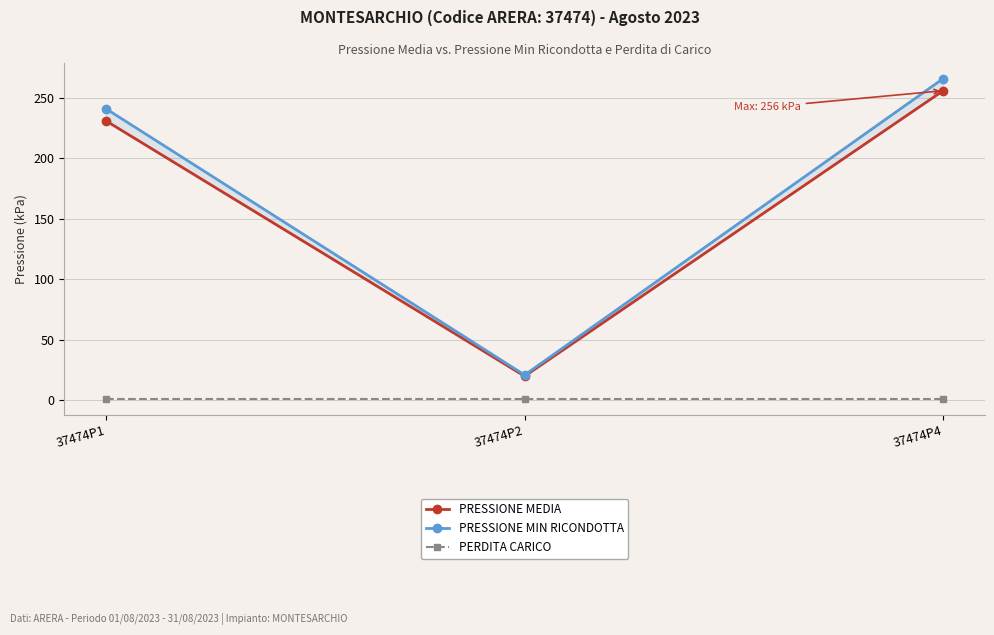

What is the difference between the maximum and minimum values in the PRESSIONE MEDIA series?

236